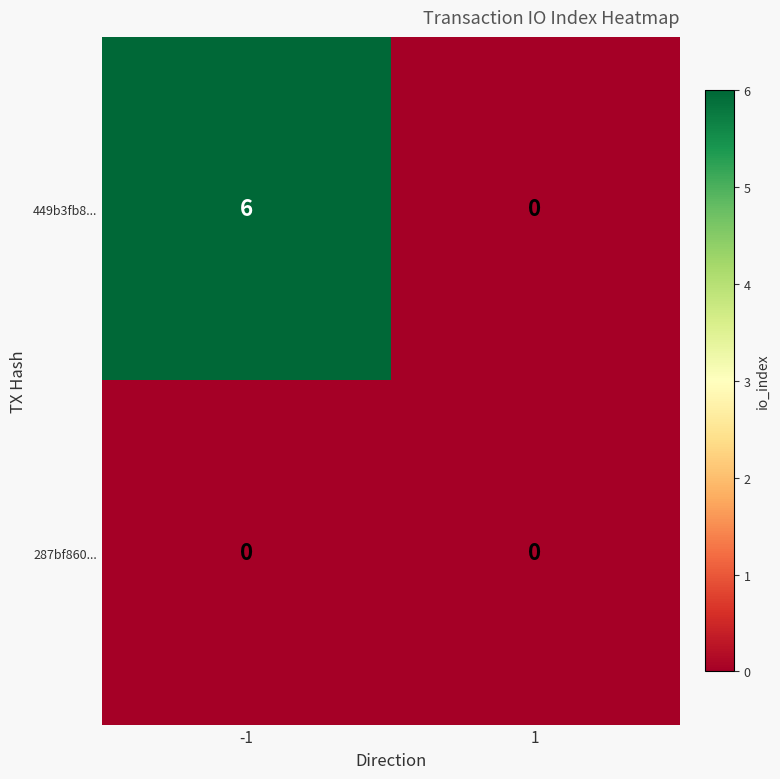

Which series has the largest total across all categories?

449b3fb8...